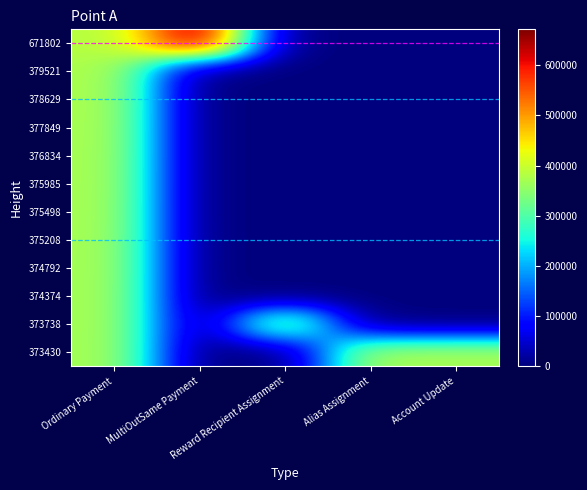

Reading right to left, transcribe all the data shown in this chart.

671802: Account Update=0	Alias Assignment=0	Reward Recipient Assignment=0	MultiOutSame Payment=671802	Ordinary Payment=379521
379521: Account Update=0	Alias Assignment=0	Reward Recipient Assignment=0	MultiOutSame Payment=0	Ordinary Payment=378629
378629: Account Update=0	Alias Assignment=0	Reward Recipient Assignment=0	MultiOutSame Payment=0	Ordinary Payment=377849
377849: Account Update=0	Alias Assignment=0	Reward Recipient Assignment=0	MultiOutSame Payment=0	Ordinary Payment=376834
376834: Account Update=0	Alias Assignment=0	Reward Recipient Assignment=0	MultiOutSame Payment=0	Ordinary Payment=375985
375985: Account Update=0	Alias Assignment=0	Reward Recipient Assignment=0	MultiOutSame Payment=0	Ordinary Payment=375498
375498: Account Update=0	Alias Assignment=0	Reward Recipient Assignment=0	MultiOutSame Payment=0	Ordinary Payment=375208
375208: Account Update=0	Alias Assignment=0	Reward Recipient Assignment=0	MultiOutSame Payment=0	Ordinary Payment=374792
374792: Account Update=0	Alias Assignment=0	Reward Recipient Assignment=0	MultiOutSame Payment=0	Ordinary Payment=374374
374374: Account Update=0	Alias Assignment=0	Reward Recipient Assignment=0	MultiOutSame Payment=0	Ordinary Payment=373738
373738: Account Update=0	Alias Assignment=0	Reward Recipient Assignment=373566	MultiOutSame Payment=0	Ordinary Payment=373561
373430: Account Update=373429	Alias Assignment=373430	Reward Recipient Assignment=0	MultiOutSame Payment=0	Ordinary Payment=373426